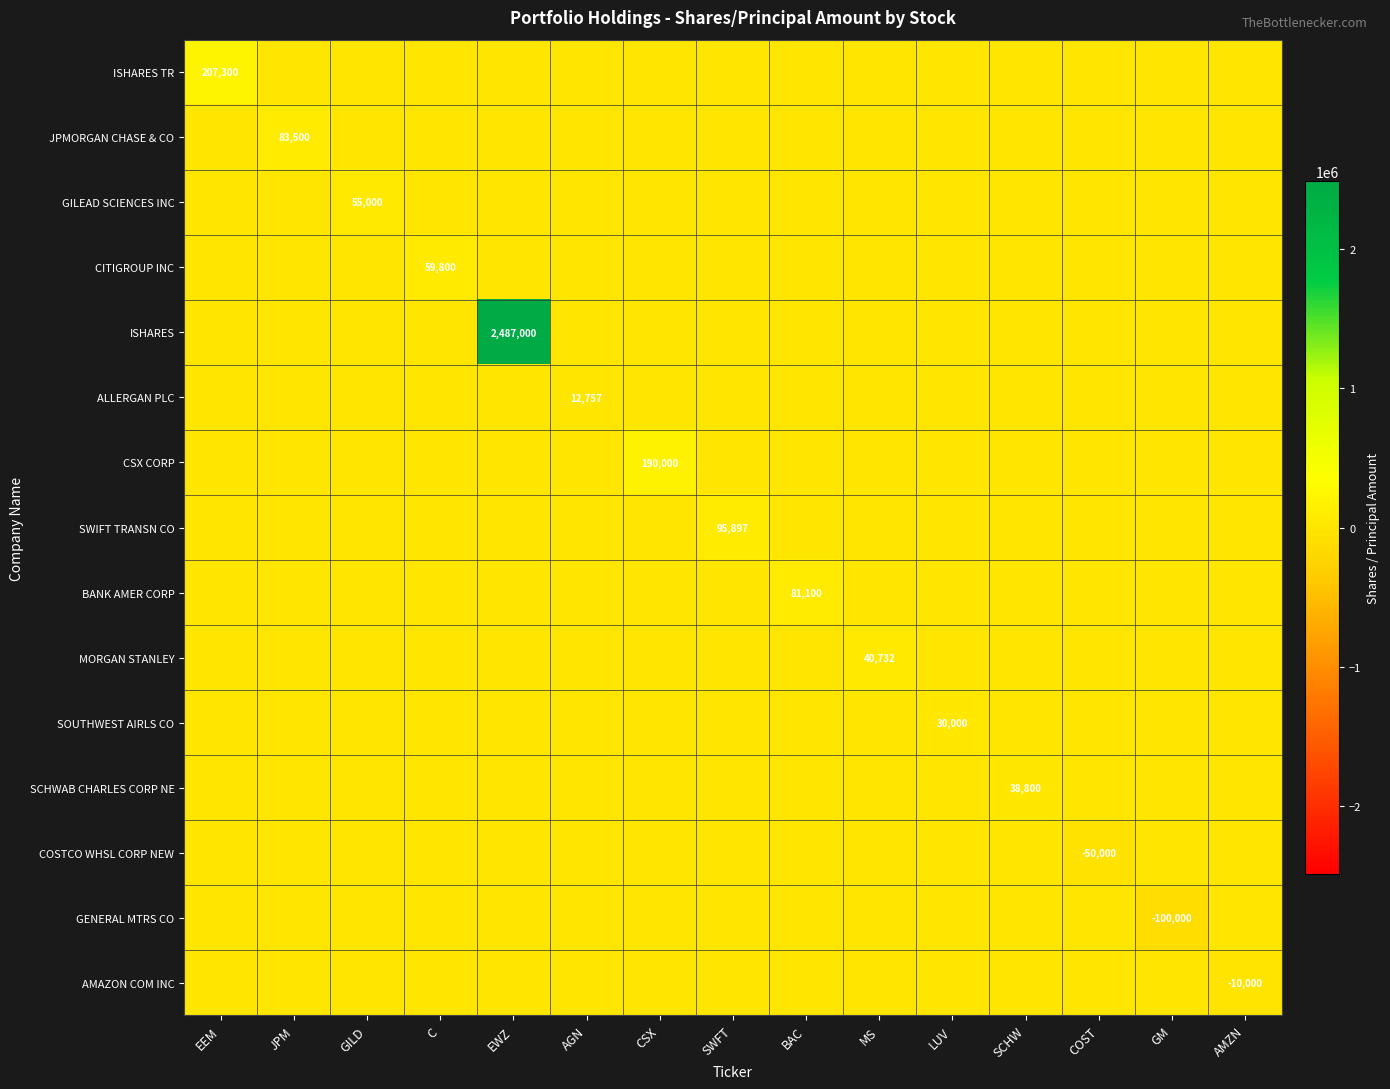

What is the difference between the maximum and second lowest values in the CITIGROUP INC series?

59800